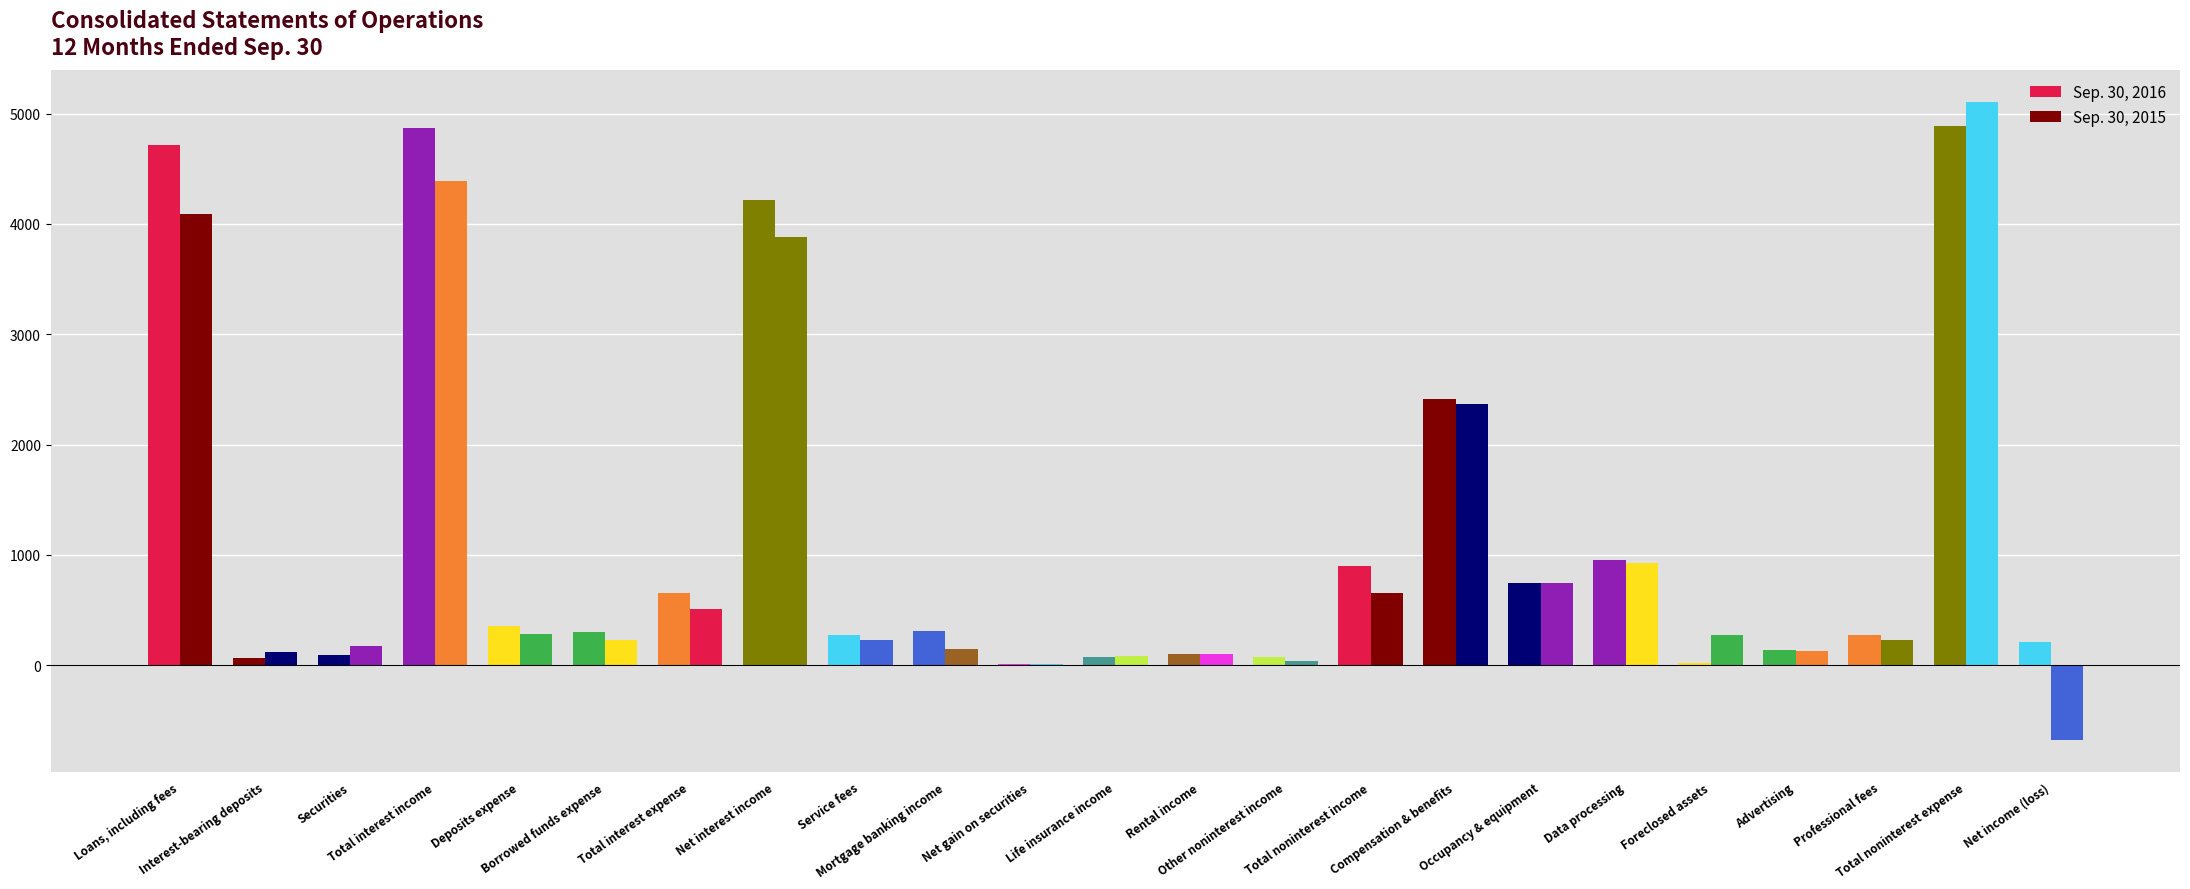

Reading left to right, list all the values displayed in this chart.

Sep. 30, 2016: 4715	64	95	4874	357	298	655	4219	276	309	6	76	96	76	899	2412	741	954	18	137	275	4885	209
Sep. 30, 2015: 4094	119	173	4386	279	225	504	3882	223	144	9	78	98	34	649	2369	743	922	276	125	226	5105	-679